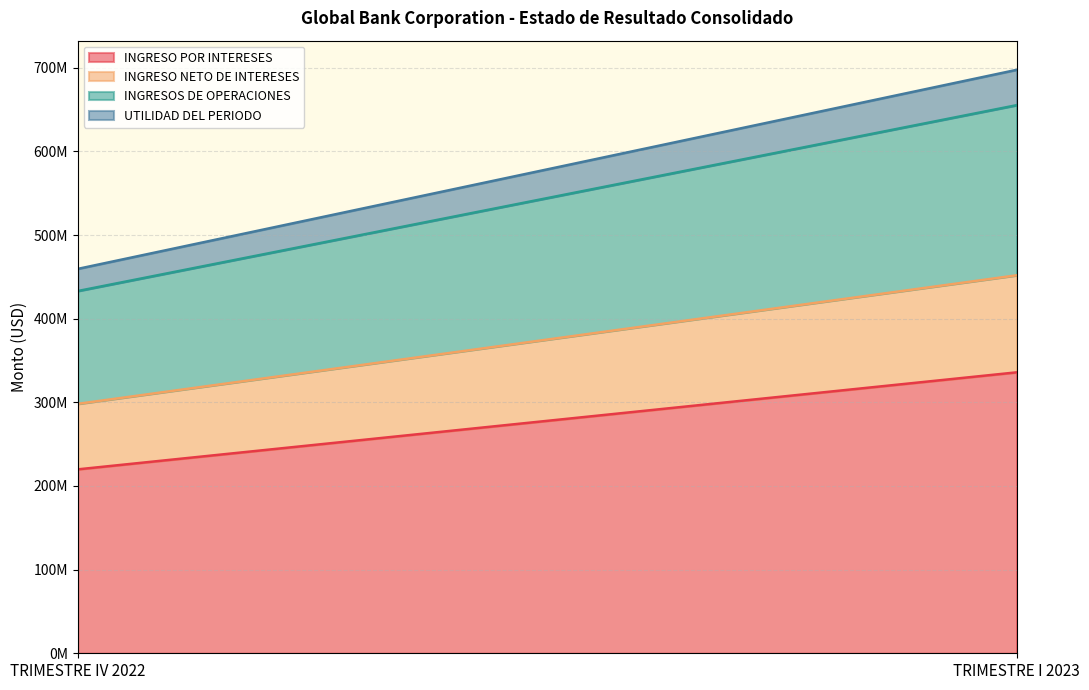

Reading left to right, extract all data points from this chart.

INGRESO POR INTERESES: TRIMESTRE IV 2022=219865853	TRIMESTRE I 2023=335842321
INGRESO NETO DE INTERESES: TRIMESTRE IV 2022=78306781	TRIMESTRE I 2023=115996659
INGRESOS DE OPERACIONES: TRIMESTRE IV 2022=134855179	TRIMESTRE I 2023=203379306
UTILIDAD DEL PERIODO: TRIMESTRE IV 2022=26471006	TRIMESTRE I 2023=42250411